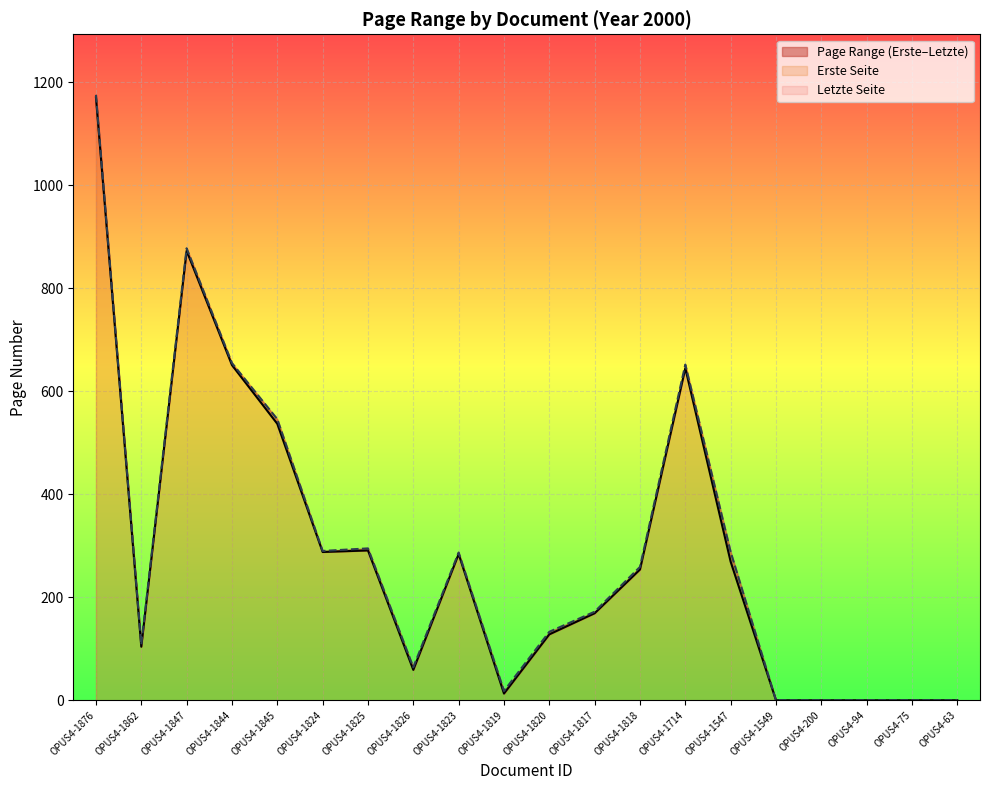

What is the difference between the maximum and second lowest values in the Letzte Seite series?

1176